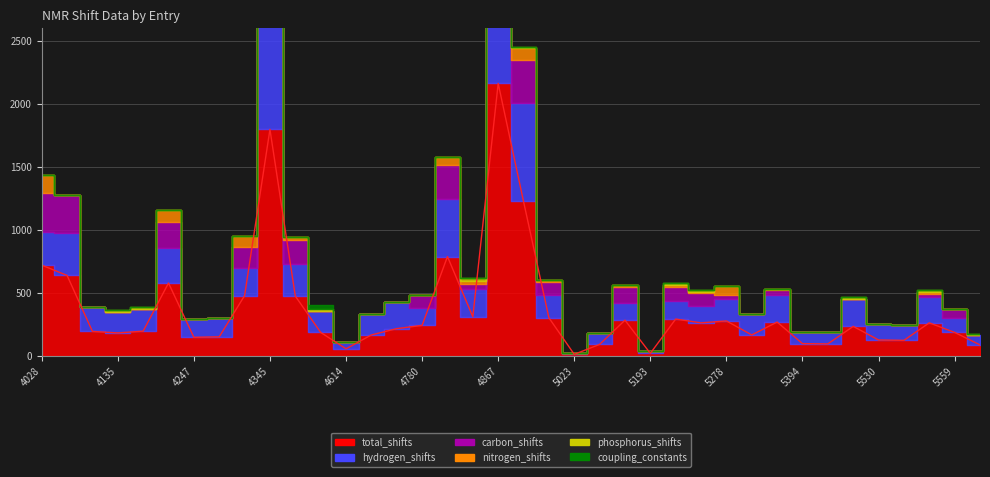

What is the total value across all series at 5046?

178